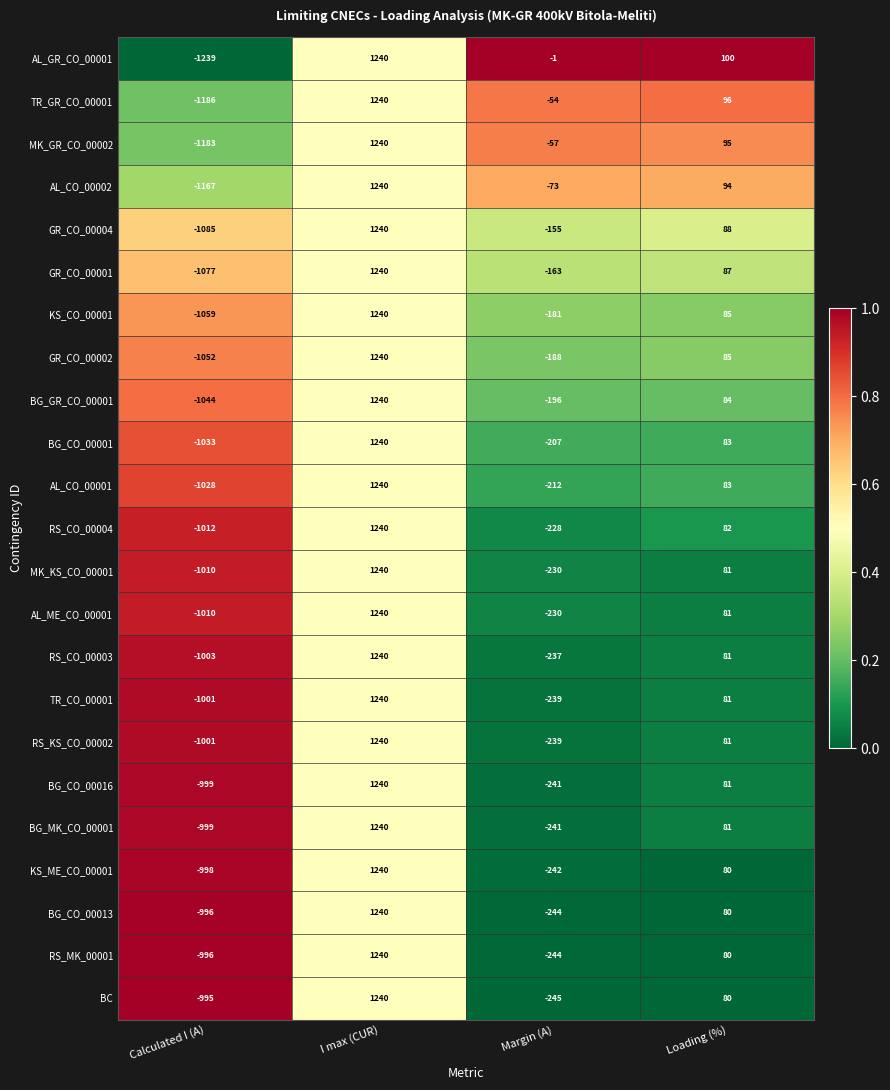

What is the difference between the second highest and second lowest values in the KS_ME_CO_00001 series?

322